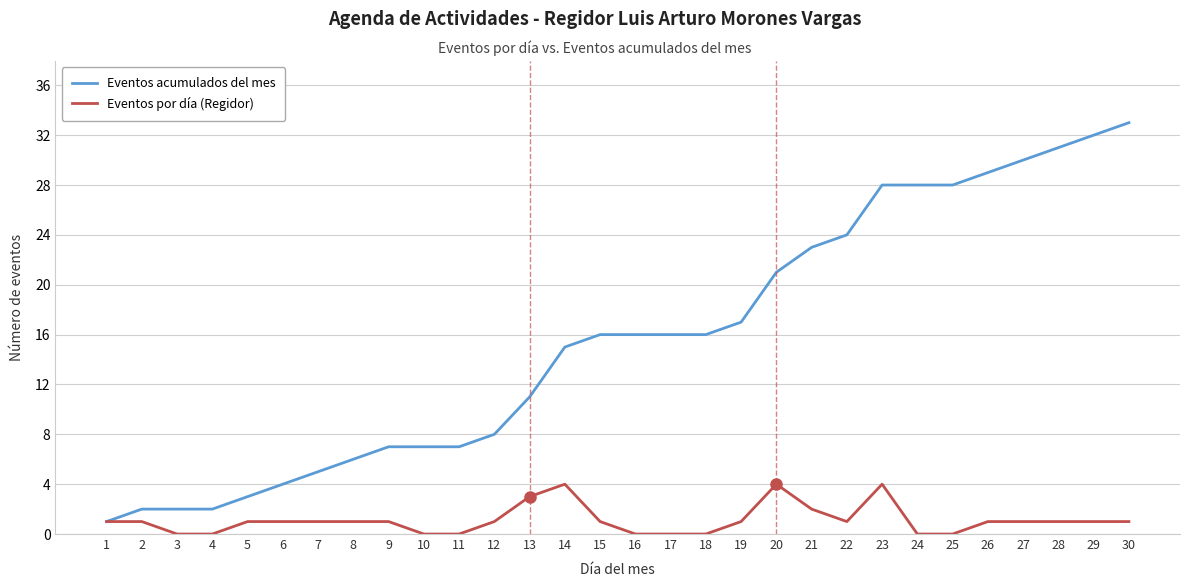

Rank the series at 23 from highest to lowest value.

Eventos acumulados del mes, Eventos por día (Regidor)